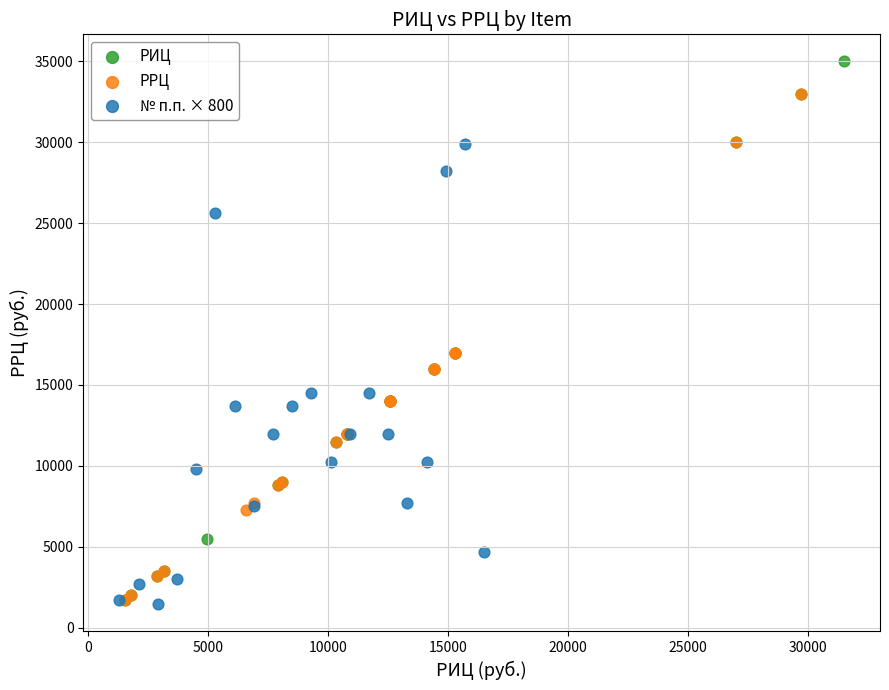

Which series reaches the maximum Y coordinate?

РИЦ